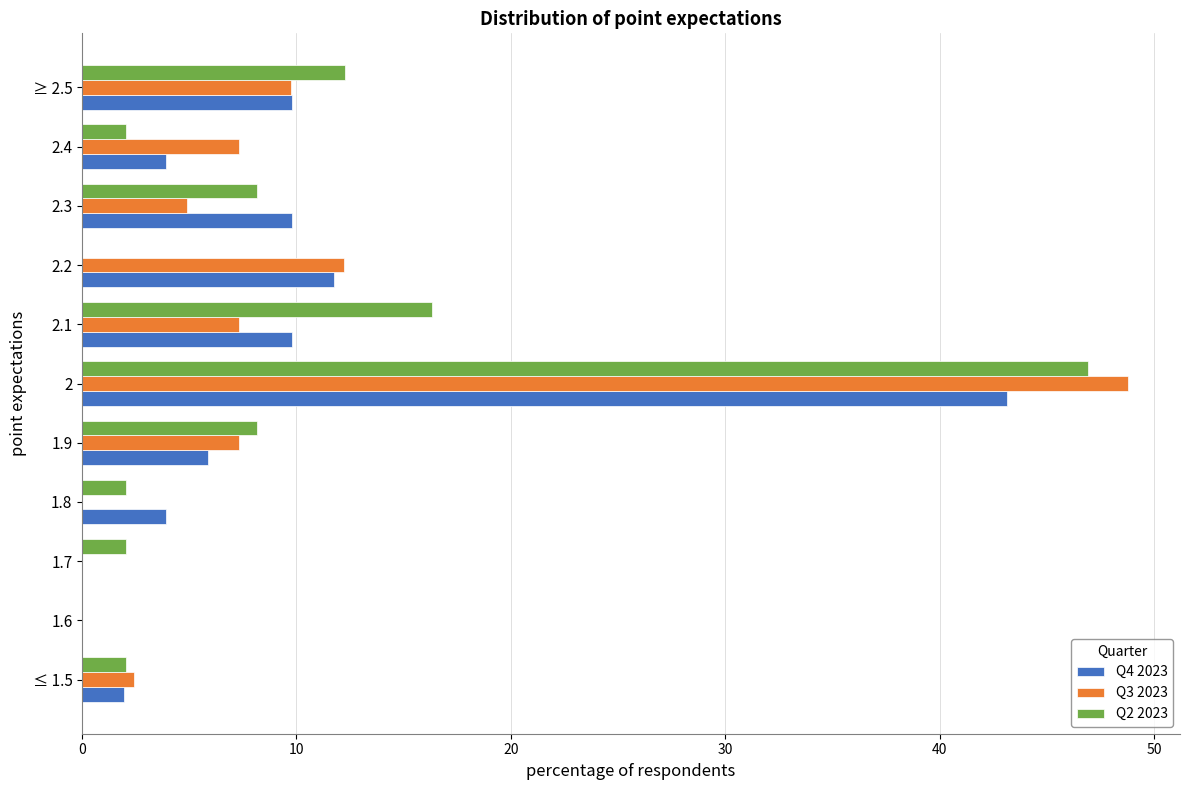

Is it true that Q3 2023 equals 4.2 at 2.1?

False